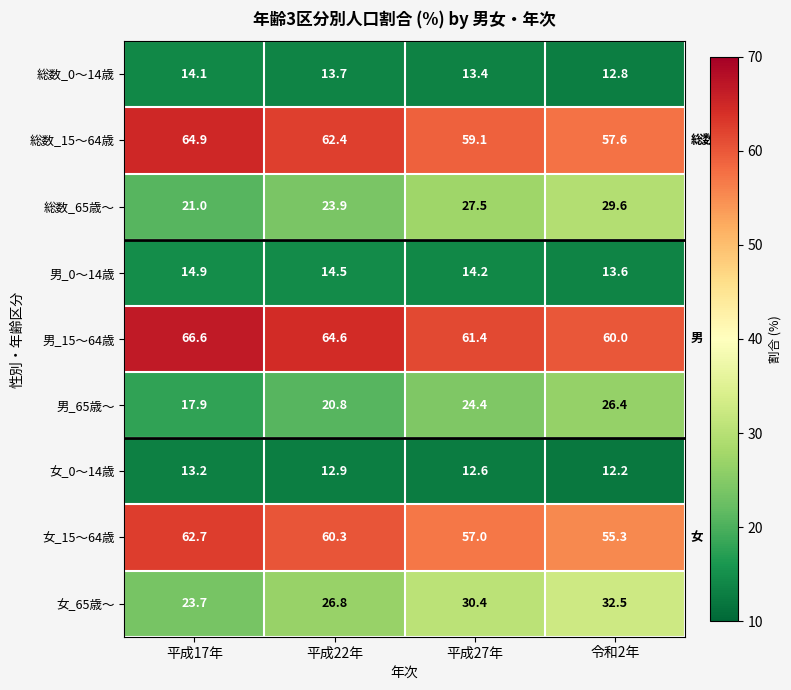

Which series has the largest range (max minus min)?

女_65歳～